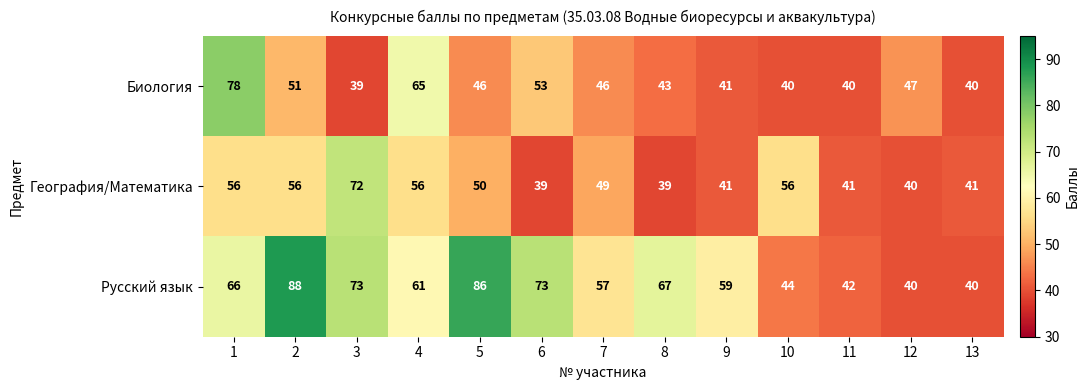

Which series changed the most between 1 and 10?

Биология